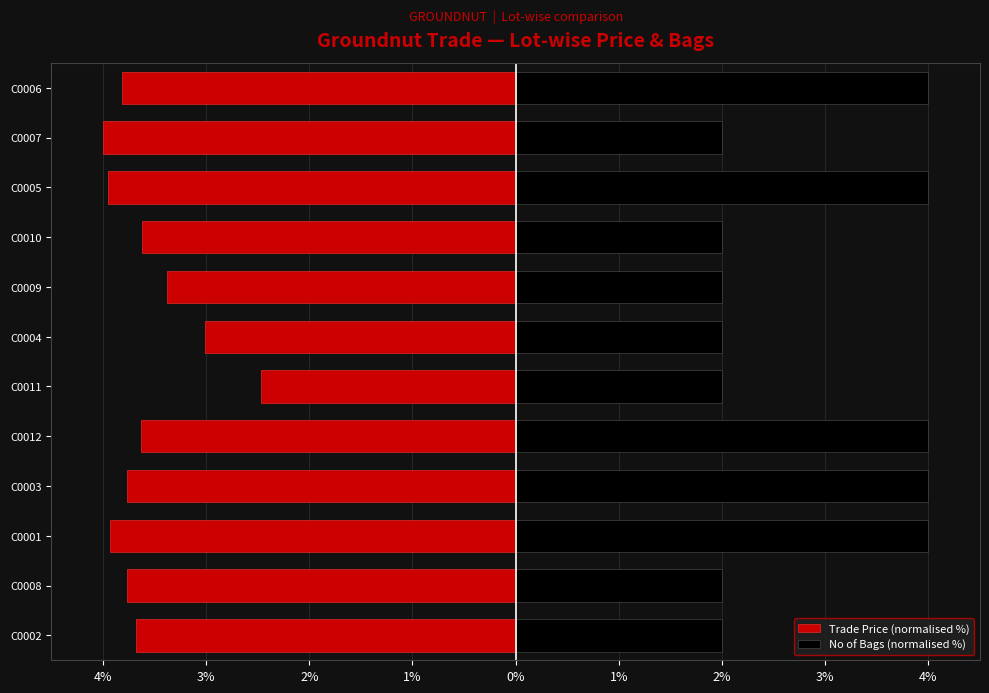

How many data points in Trade Price (normalised %) are above -3?

1